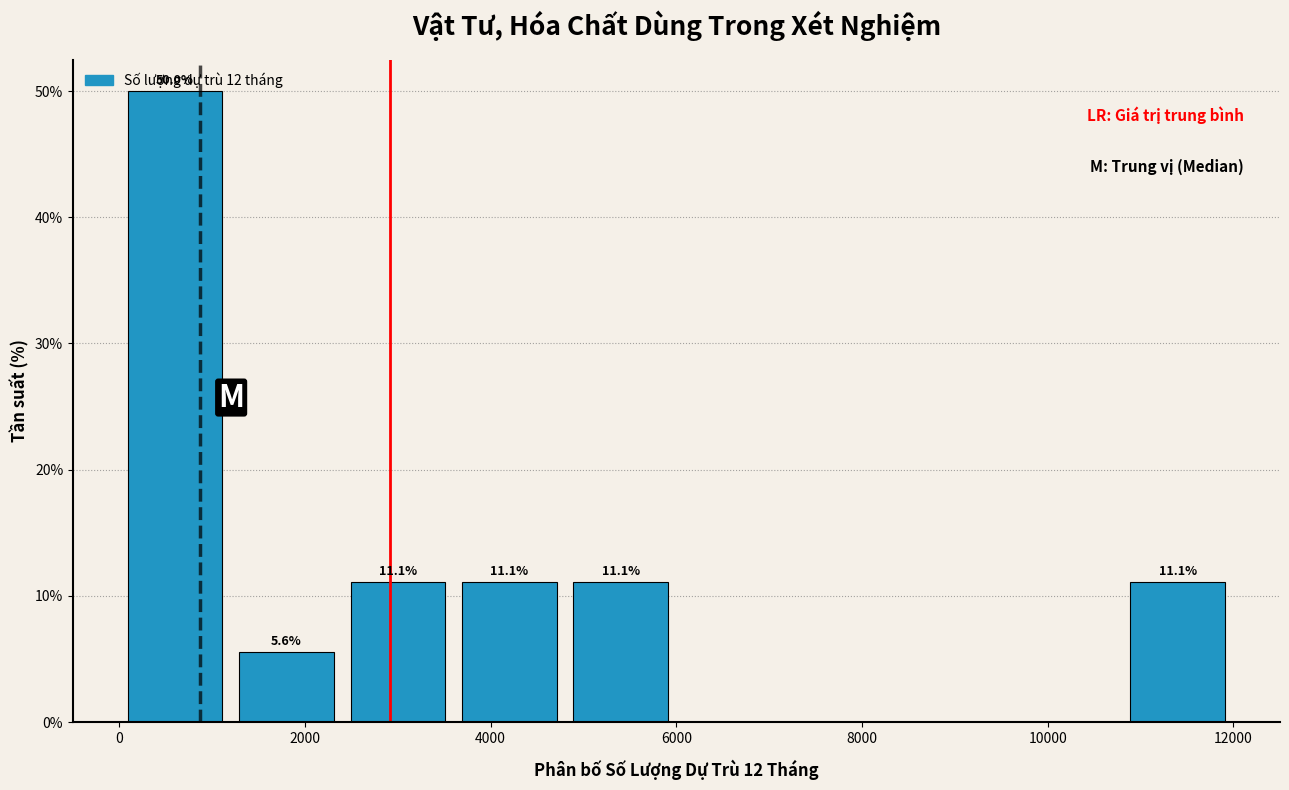

Which range on the x-axis has the tallest bar?

0 to 1200